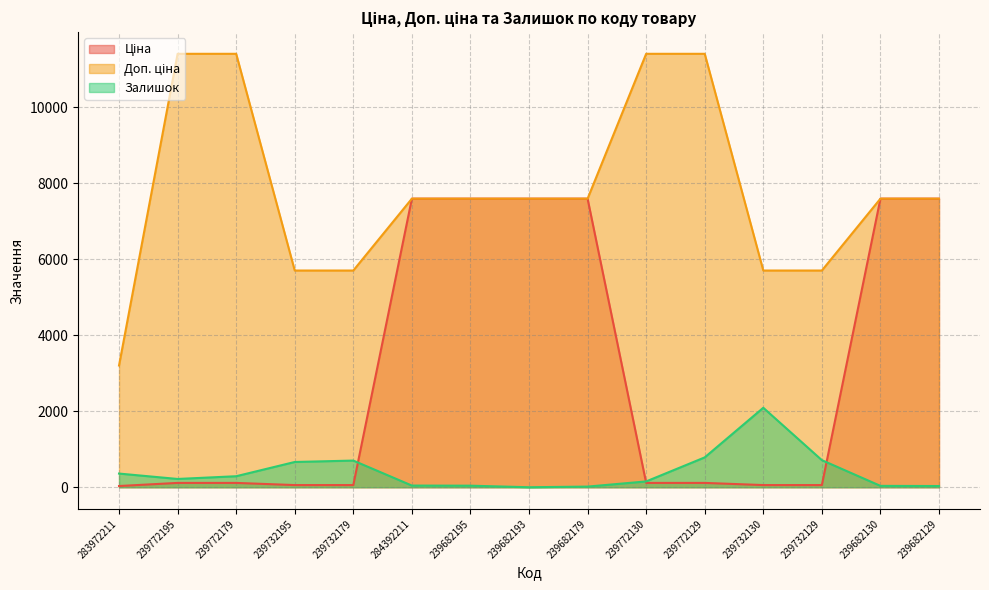

What is the minimum value for Доп. ціна?

3205.0